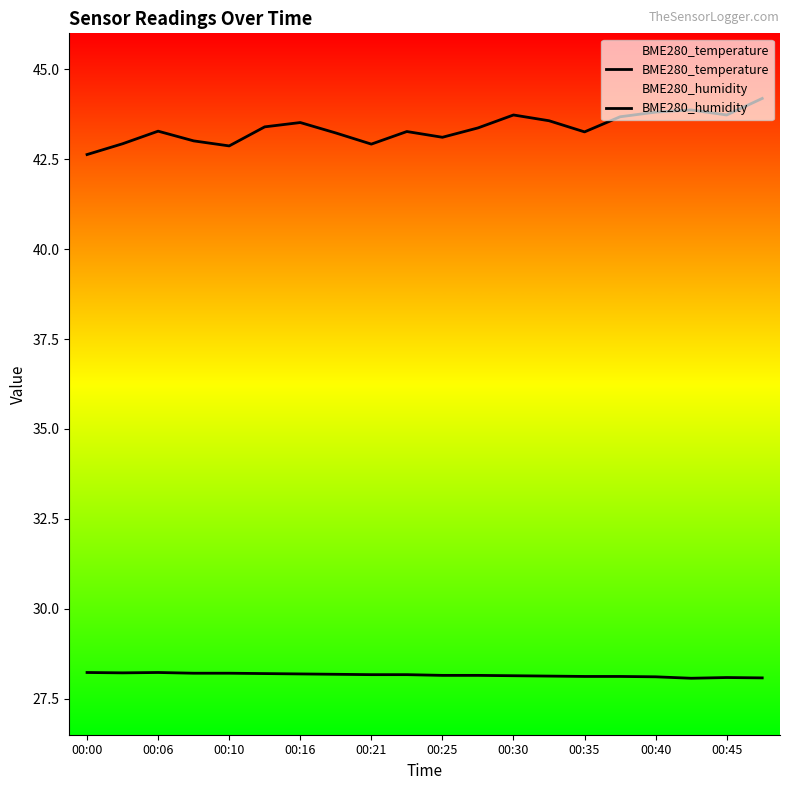

What is the minimum value shown in the chart?

28.1